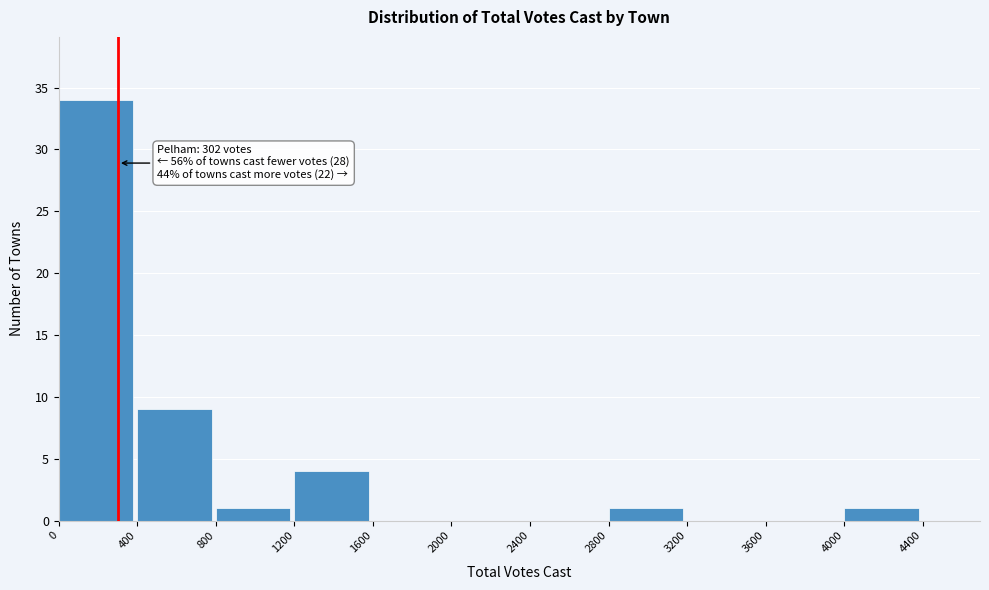

Which range on the x-axis has the tallest bar?

0 to 400